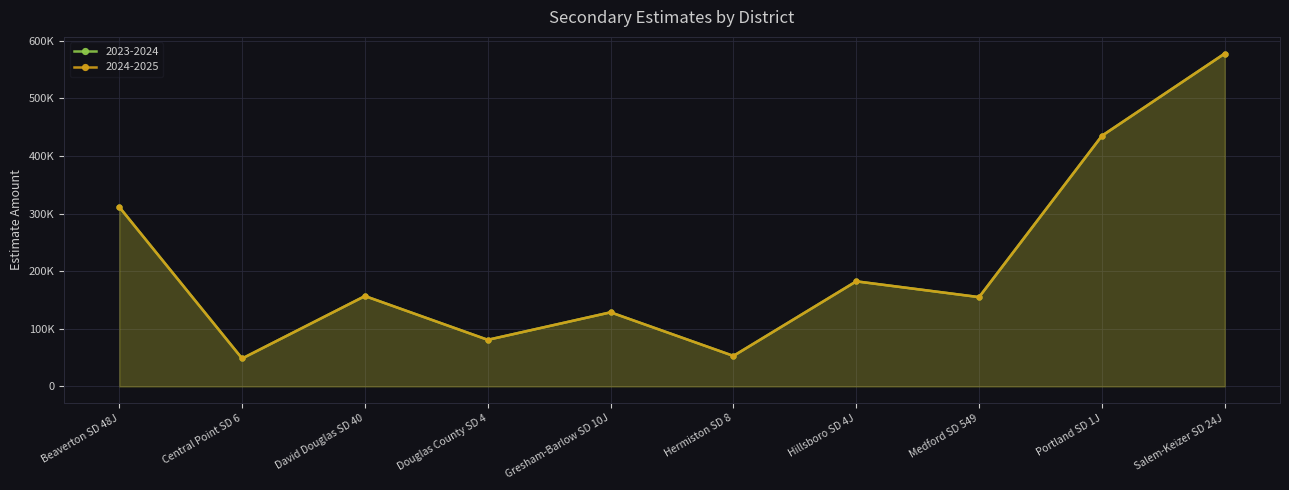

What is the maximum value shown in the chart?

577882.7